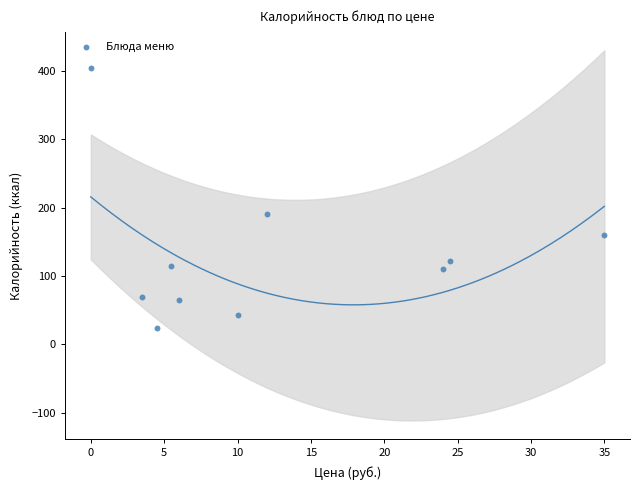

What Y value in the scatter plot is closest to 214?

190.4